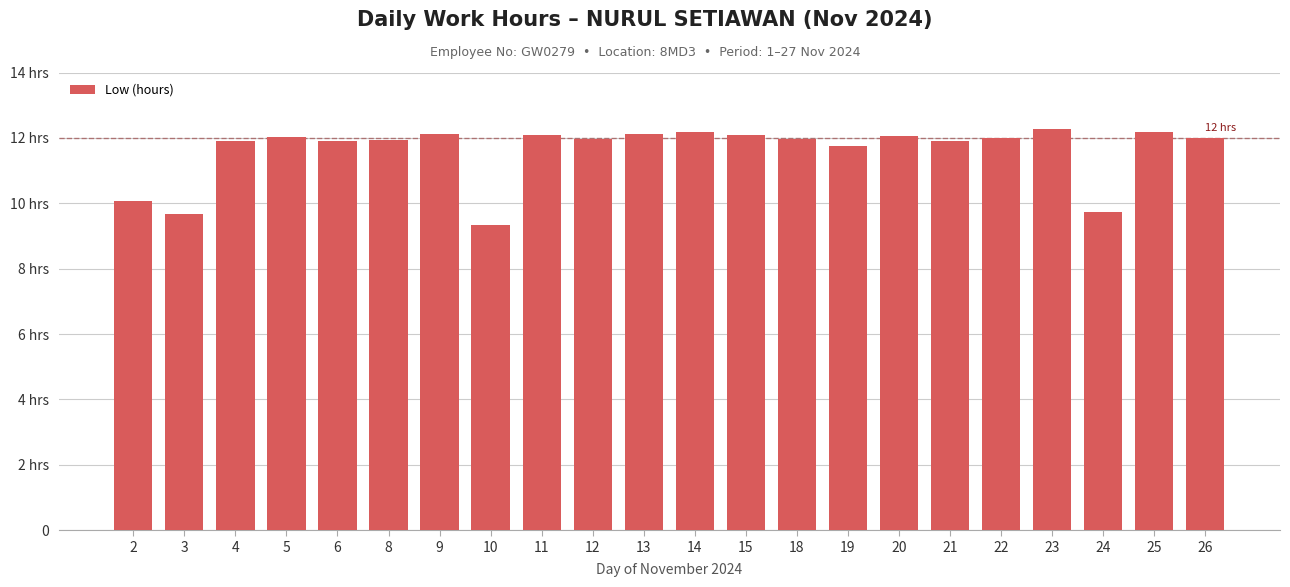

Which has a higher value, 19 or 26?

26